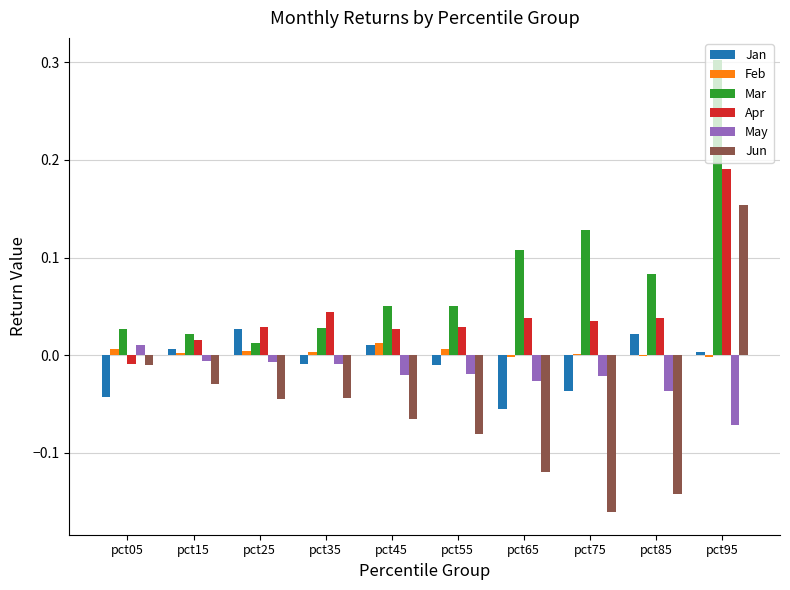

What is the maximum value shown in the chart?

0.3